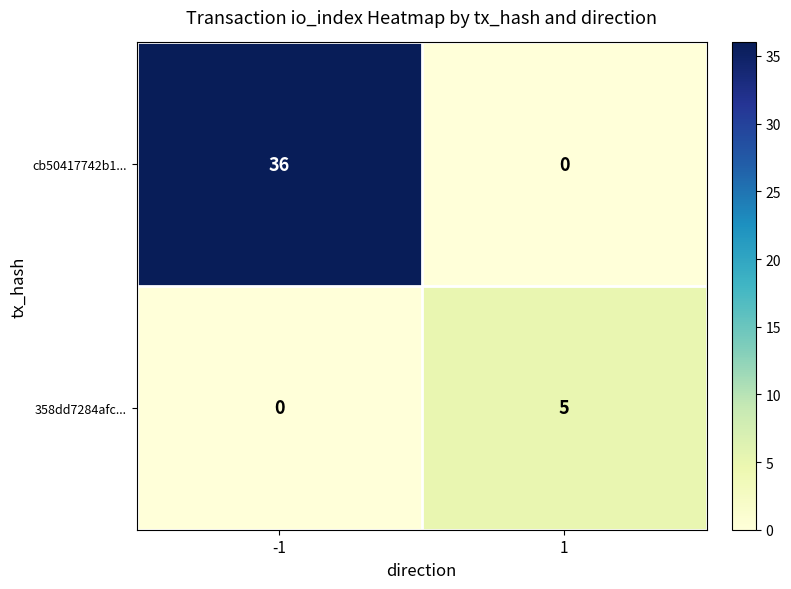

Reading left to right, what are all the values shown in this chart?

cb50417742b1...: 36	0
358dd7284afc...: 0	5